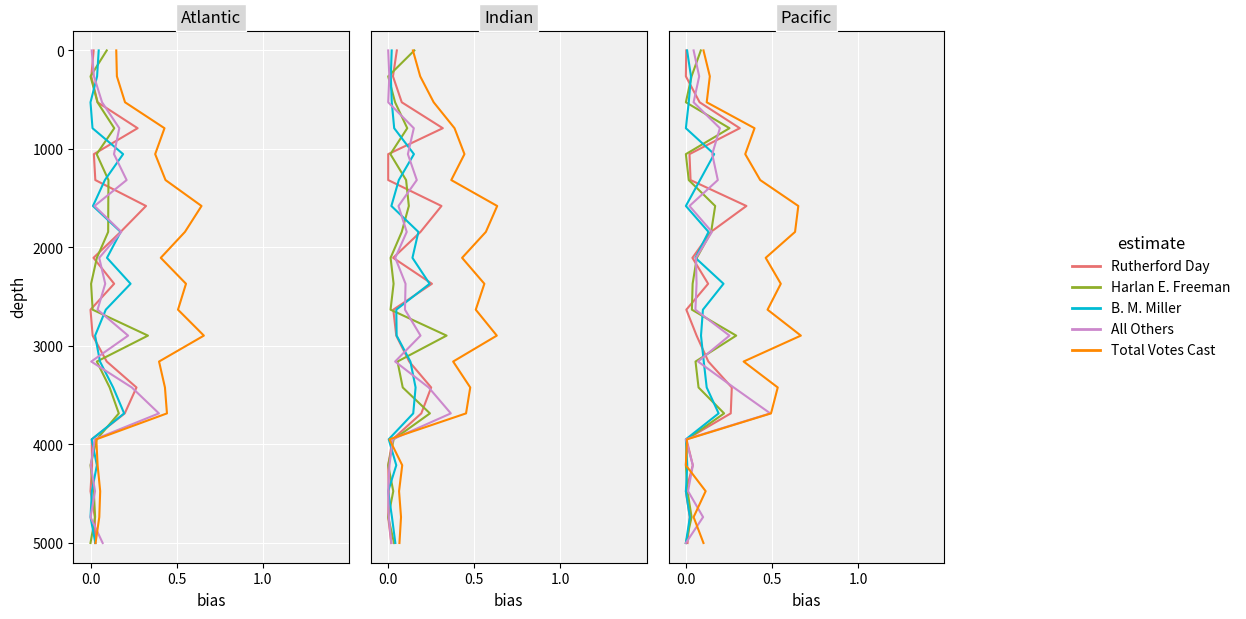

Is this an area chart (filled region under the line)?

No